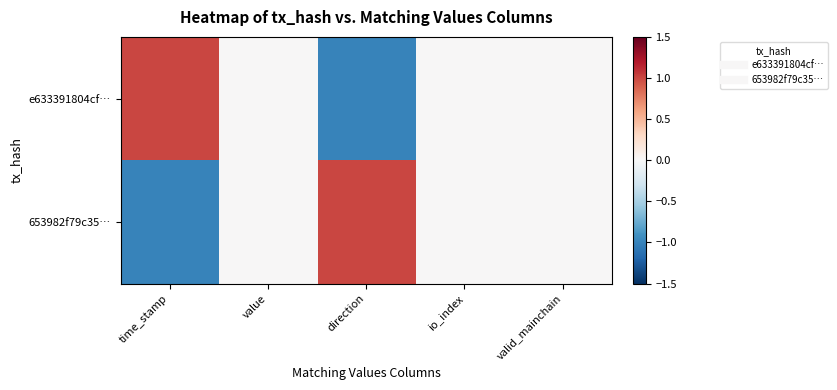

Which series changed the most between time_stamp and direction?

e633391804cf…